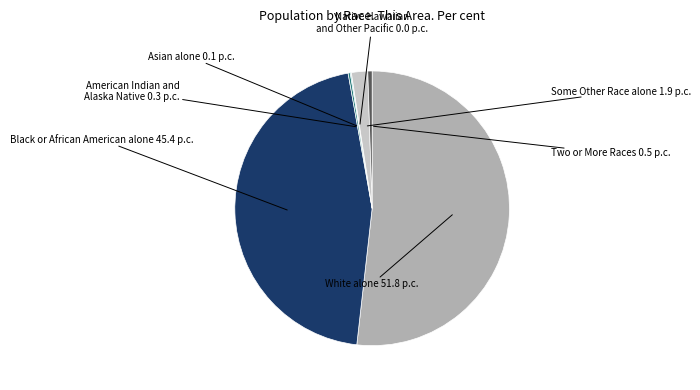

What is the largest slice in the pie chart?

White alone